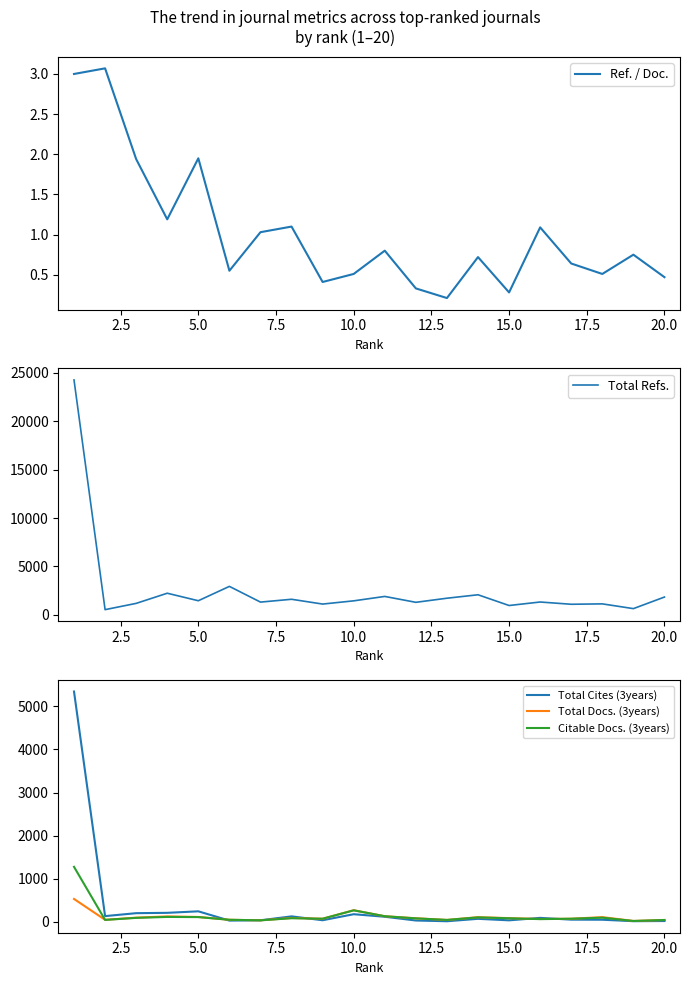

How many data points in Total Refs. are above 1446?

9